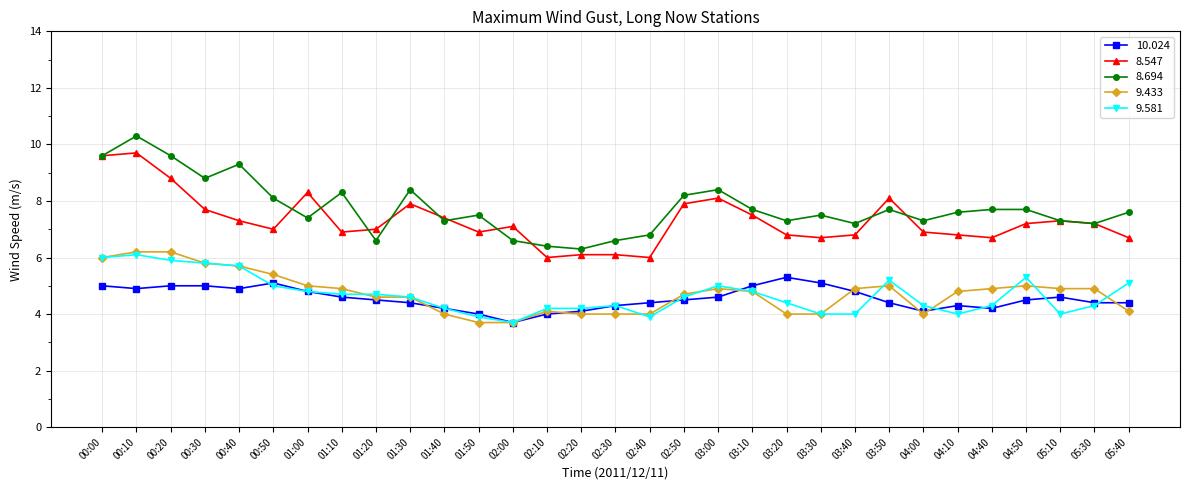

What is the difference between the maximum and second lowest values in the 10.024 series?

1.3